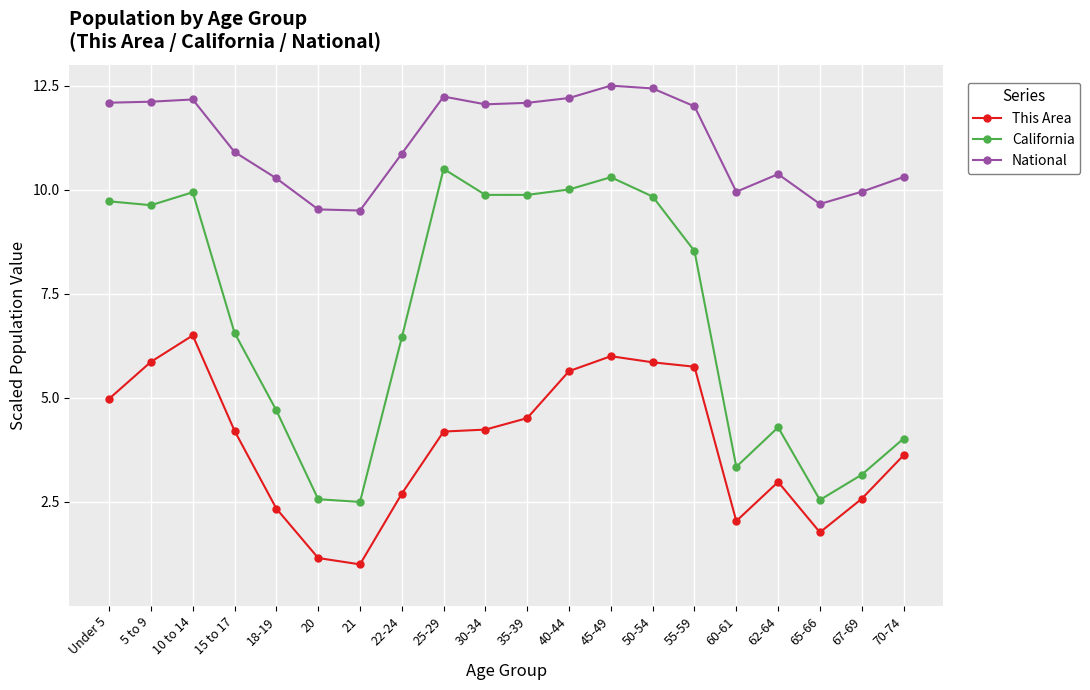

How many lines are shown in the chart?

3